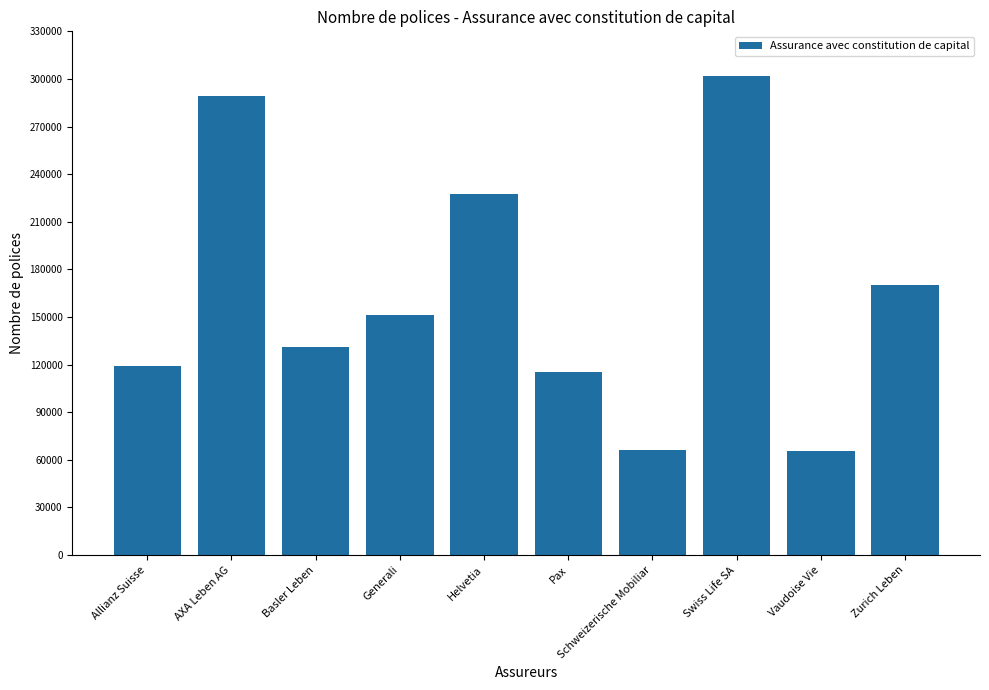

What is the smallest value displayed?

65826